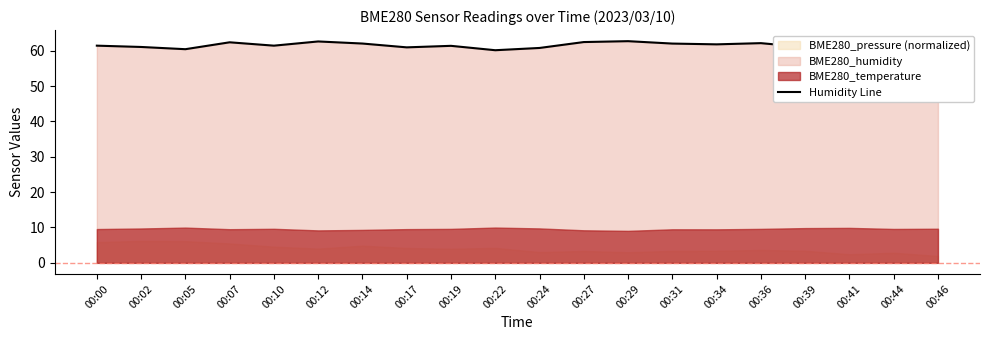

Which label corresponds to the smallest value in the chart?

00:22